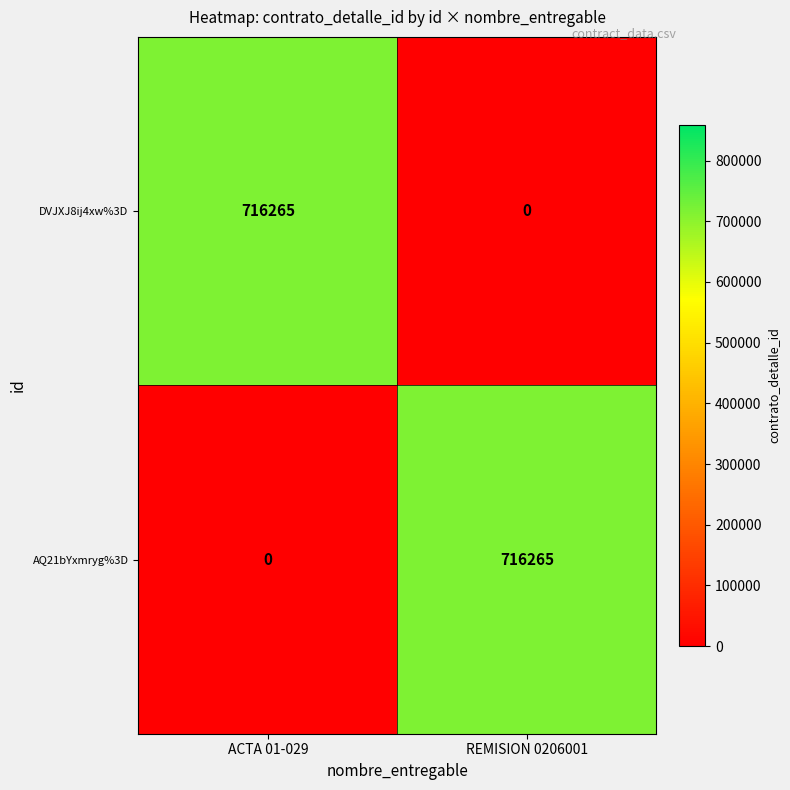

What is the maximum value for DVJXJ8ij4xw%3D?

716265